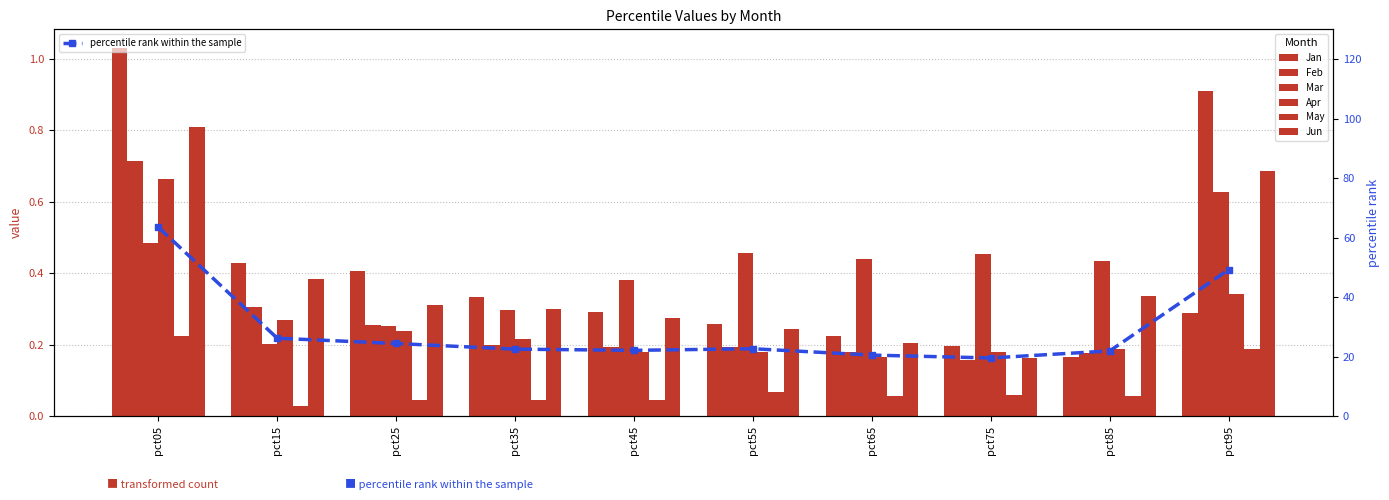

Reading left to right, list all the values displayed in this chart.

Jan: pct05=1.0	pct15=0.4	pct25=0.4	pct35=0.3	pct45=0.3	pct55=0.3	pct65=0.2	pct75=0.2	pct85=0.2	pct95=0.3
Feb: pct05=0.7	pct15=0.3	pct25=0.3	pct35=0.2	pct45=0.2	pct55=0.2	pct65=0.2	pct75=0.2	pct85=0.2	pct95=0.9
Mar: pct05=0.5	pct15=0.2	pct25=0.3	pct35=0.3	pct45=0.4	pct55=0.5	pct65=0.4	pct75=0.5	pct85=0.4	pct95=0.6
Apr: pct05=0.7	pct15=0.3	pct25=0.2	pct35=0.2	pct45=0.2	pct55=0.2	pct65=0.2	pct75=0.2	pct85=0.2	pct95=0.3
May: pct05=0.2	pct15=0.0	pct25=0.0	pct35=0.0	pct45=0.0	pct55=0.1	pct65=0.1	pct75=0.1	pct85=0.1	pct95=0.2
Jun: pct05=0.8	pct15=0.4	pct25=0.3	pct35=0.3	pct45=0.3	pct55=0.2	pct65=0.2	pct75=0.2	pct85=0.3	pct95=0.7